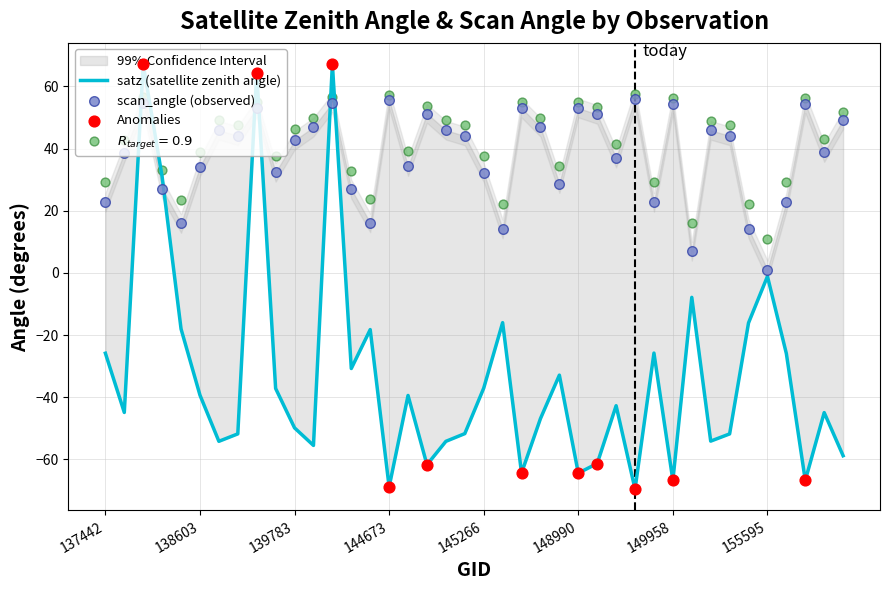

At how many categories does at least one series exceed -24?

40